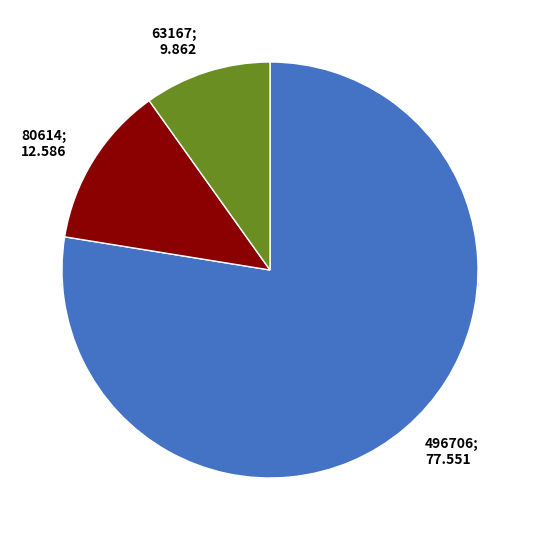

How many segments does this pie chart have?

3